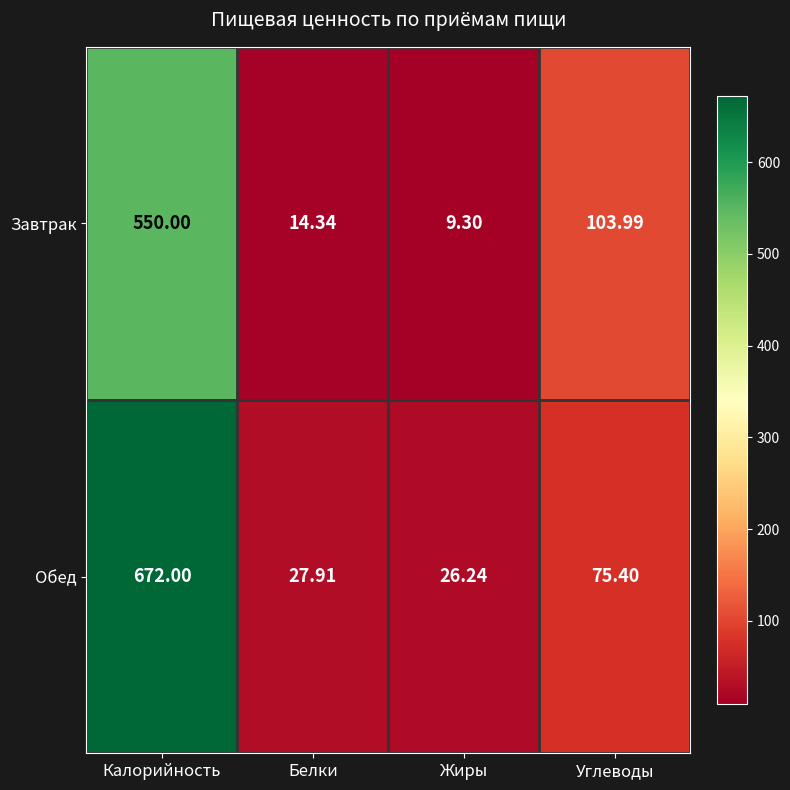

List the series in order of their overall mean, lowest first.

Завтрак, Обед